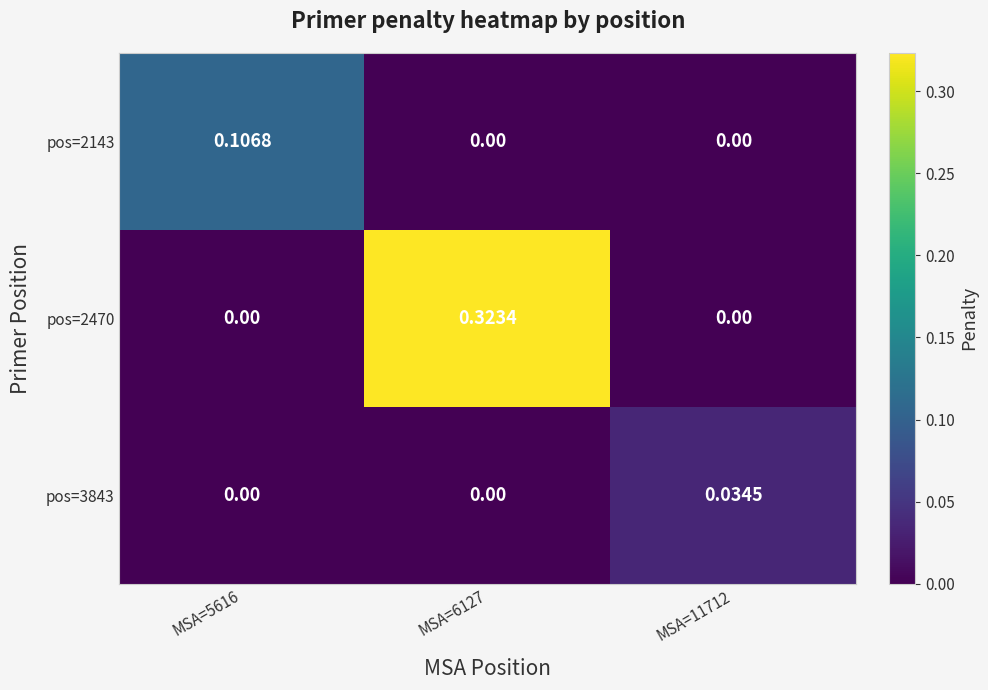

Is the value of pos=2143 at MSA=11712 greater than the value of pos=3843 at MSA=11712?

No